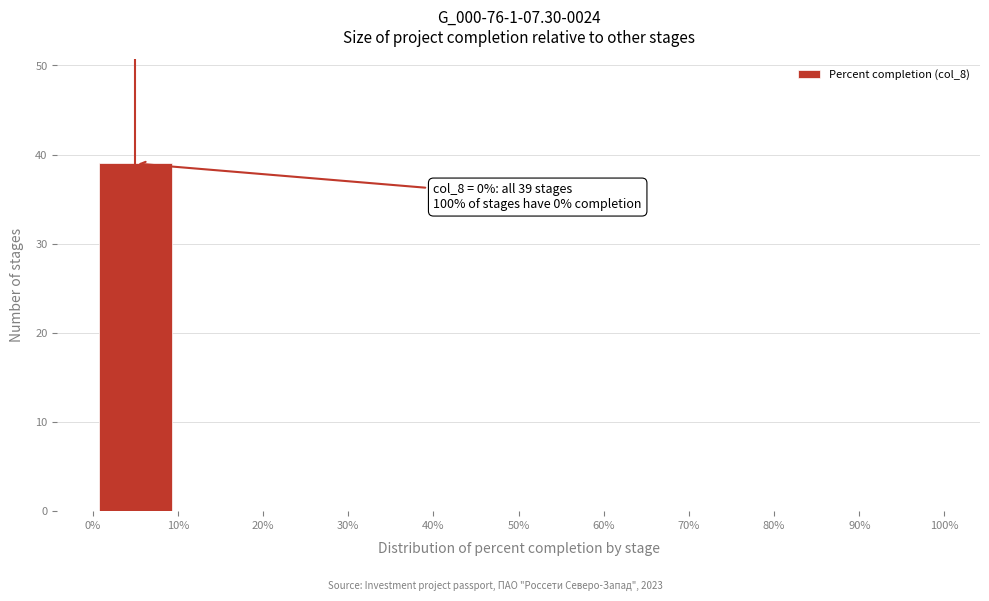

Which range on the x-axis has the tallest bar?

0% to 10%